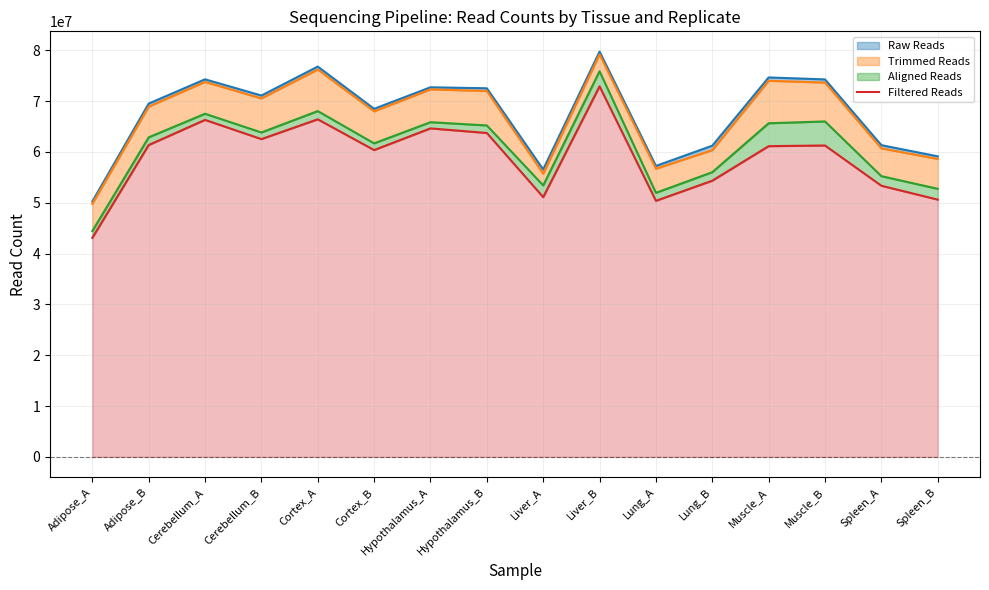

What is the greatest value displayed?

72920364